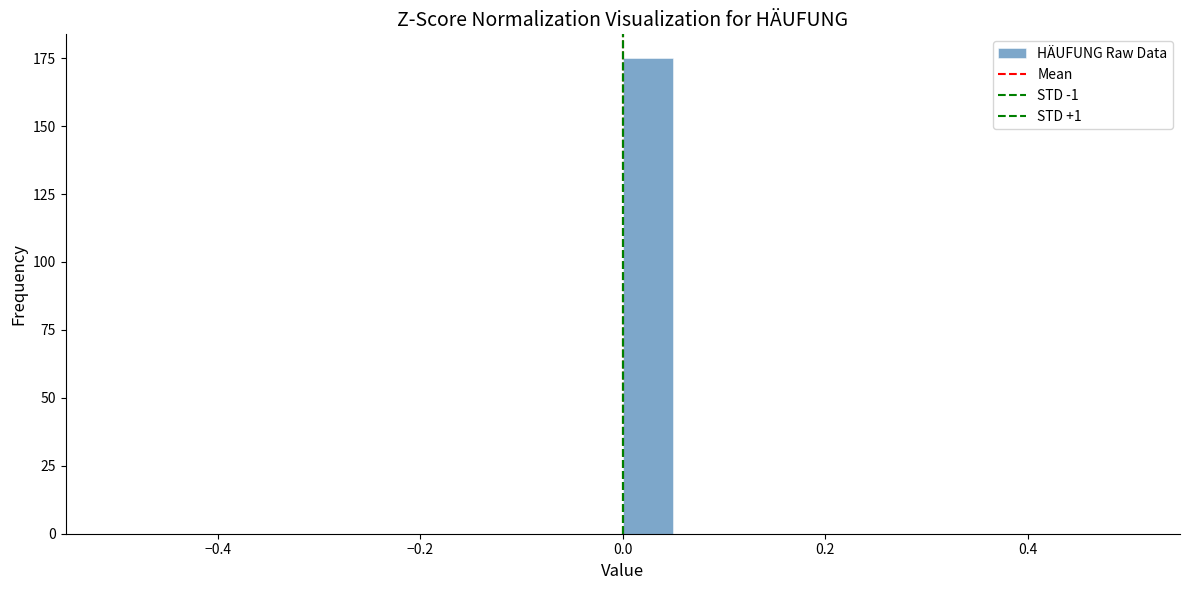

Around what value on the x-axis is the tallest bar? Give the approximate position of its centre, as read against the axis.

0.02